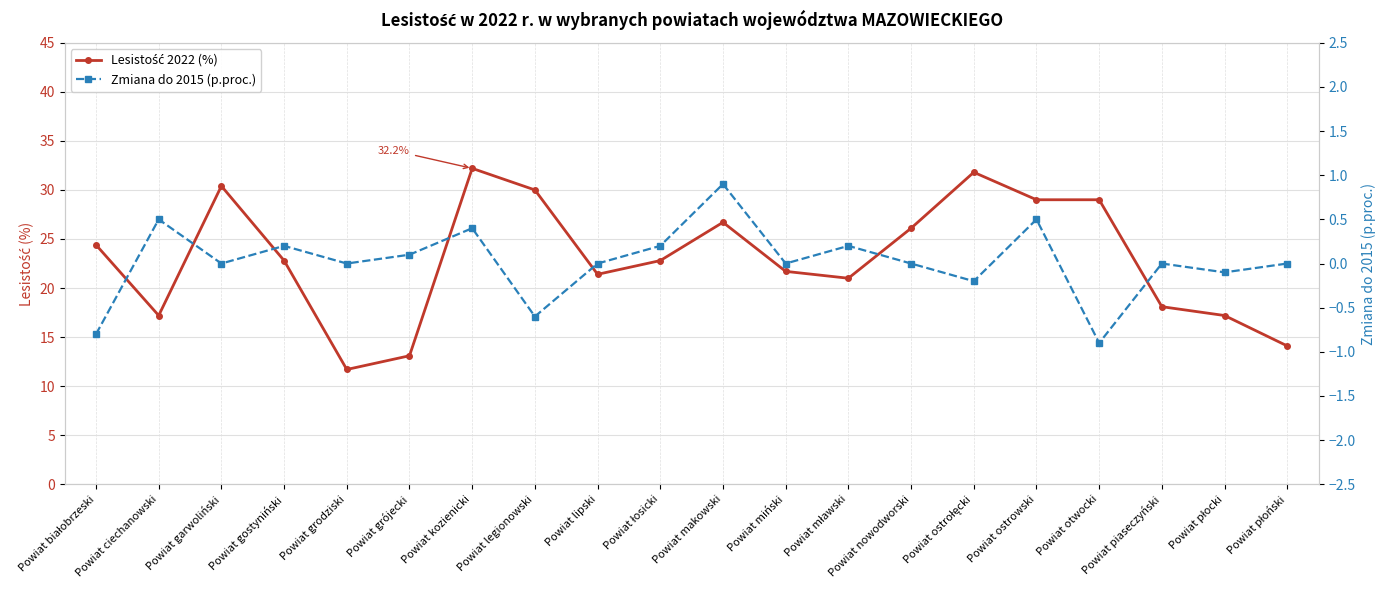

True or false: Zmiana do 2015 (p.proc.) and Lesistość 2022 (%) intersect in this chart.

False